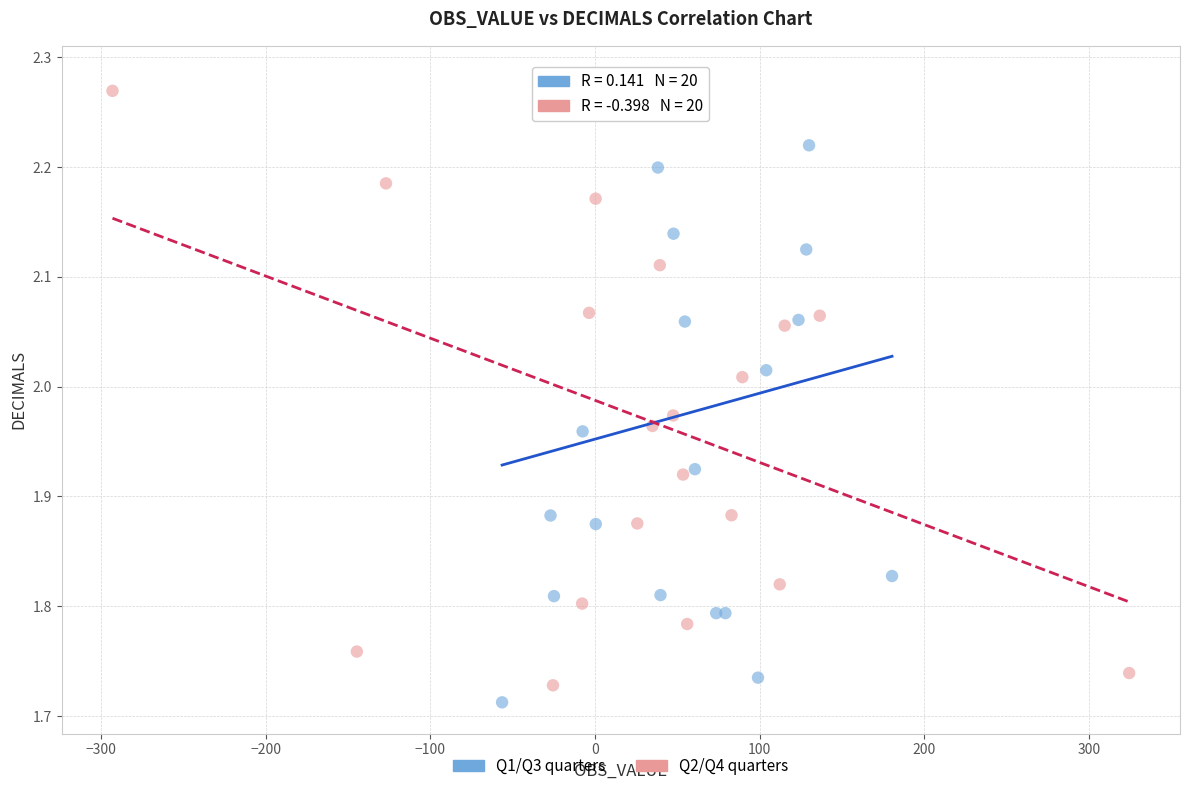

Which series has the largest Y range (max minus min)?

Q1/Q3 quarters